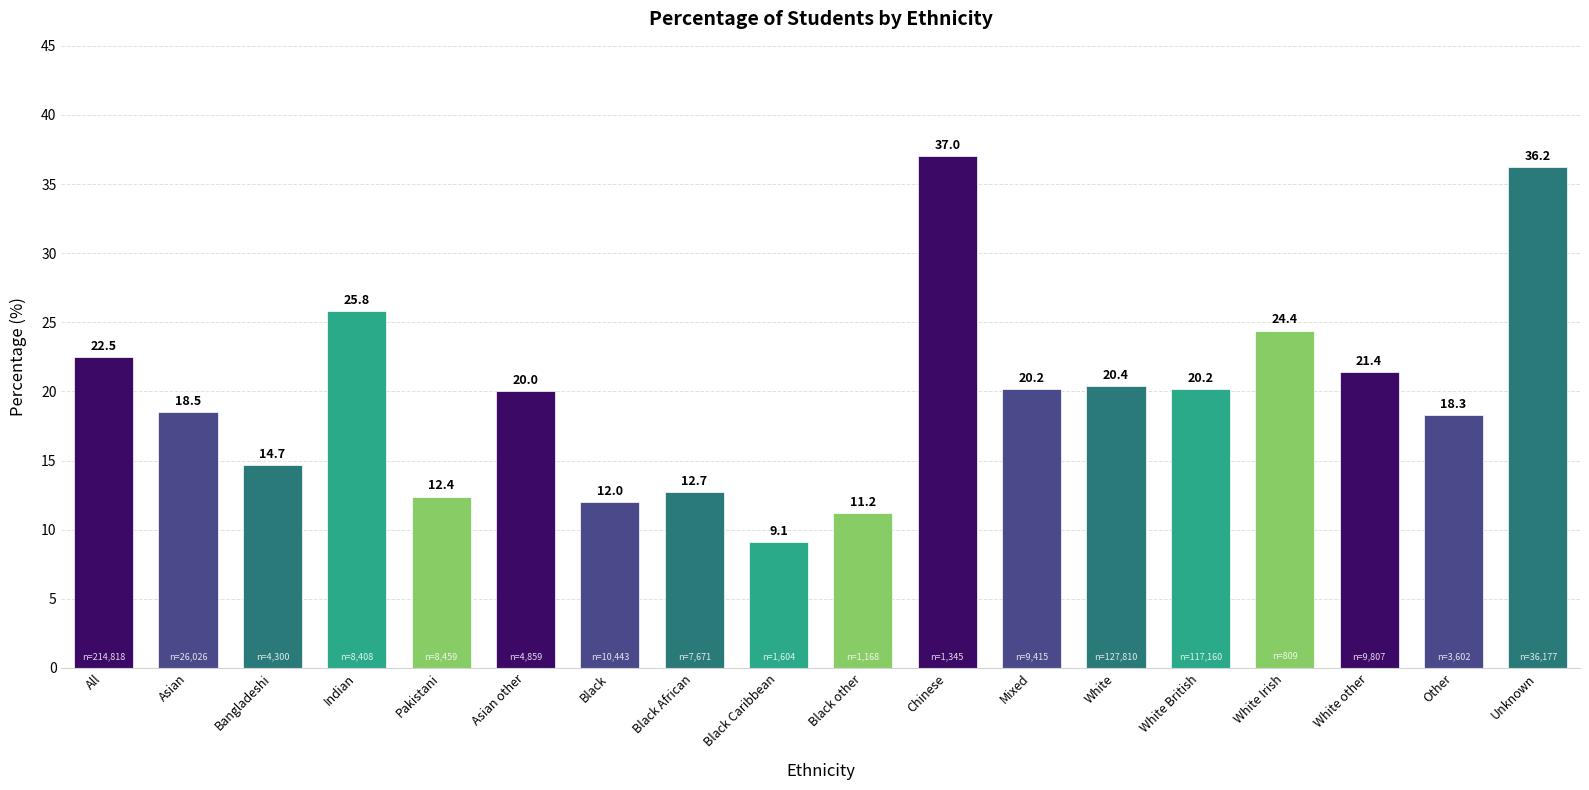

True or false: the data shows 36.0 at White other.

False